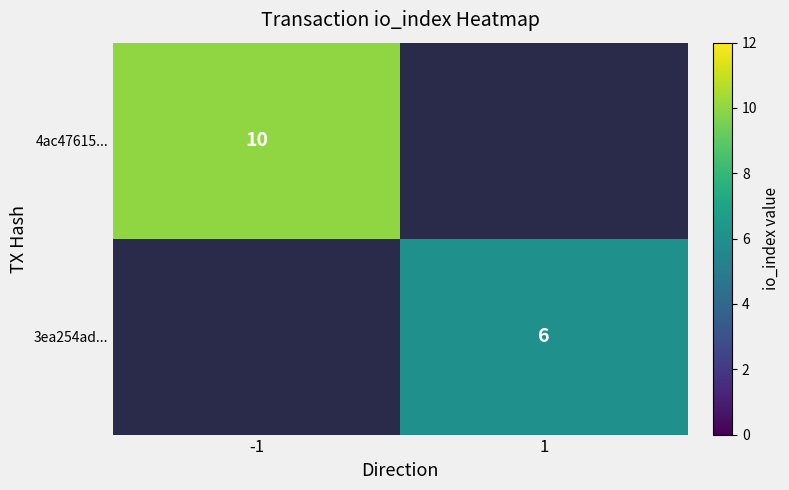

True or false: 3ea254ad... has a value of 6 at 1.

True